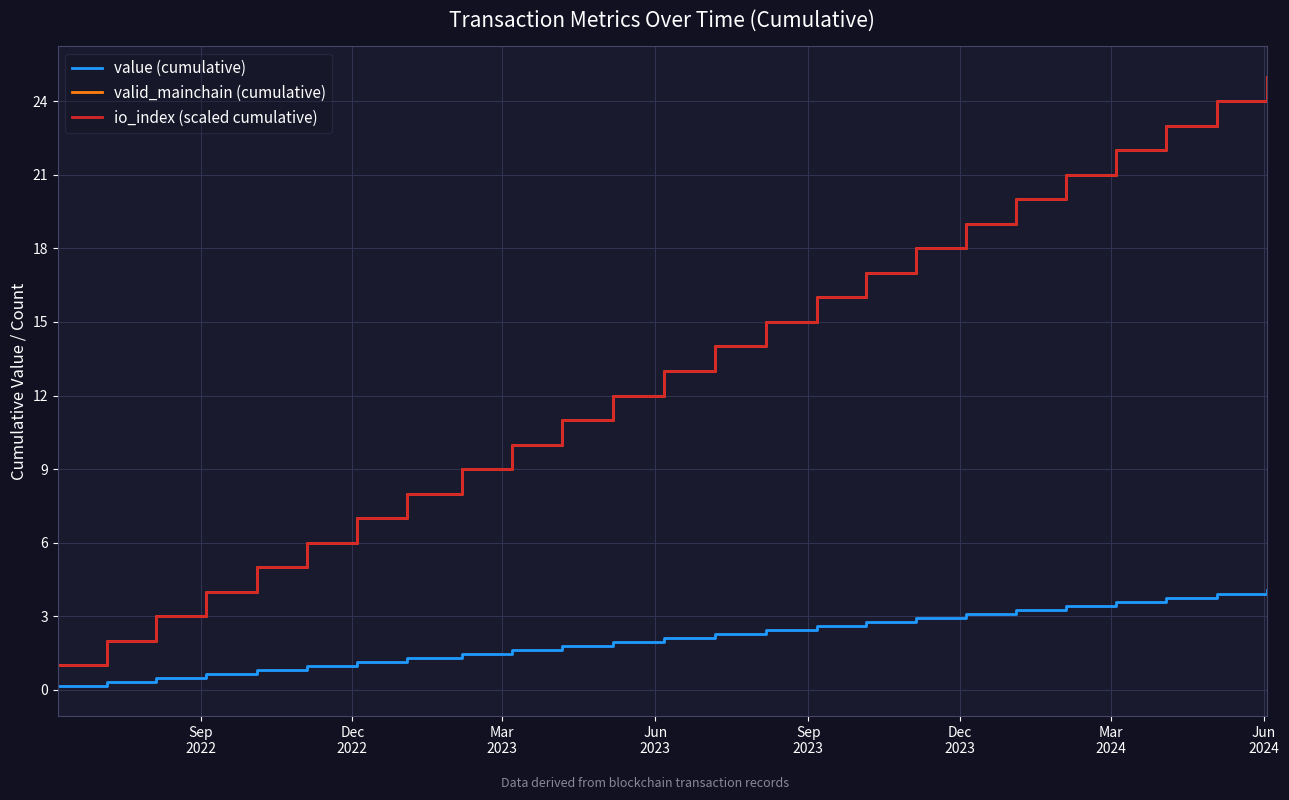

What is the sum of all io_index (scaled cumulative) values?

325.0